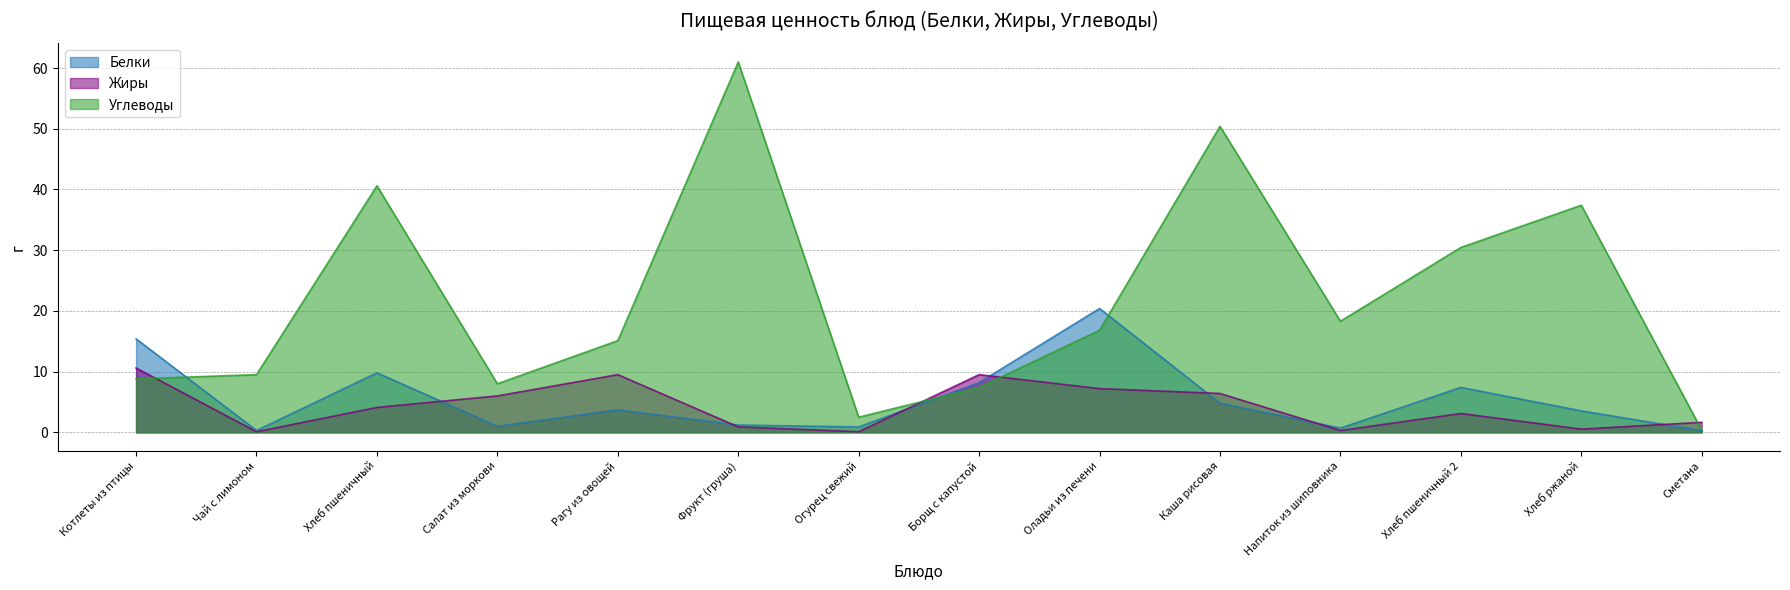

What is the difference between the Жиры values at Хлеб пшеничный and Хлеб ржаной?

3.6